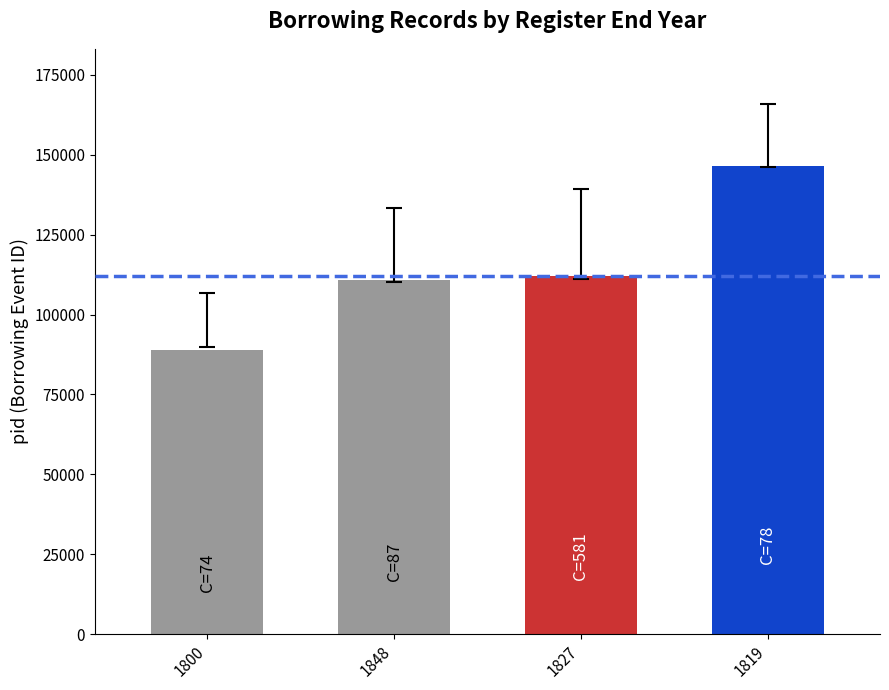

Between 1800 and 1848, which is larger?

1848